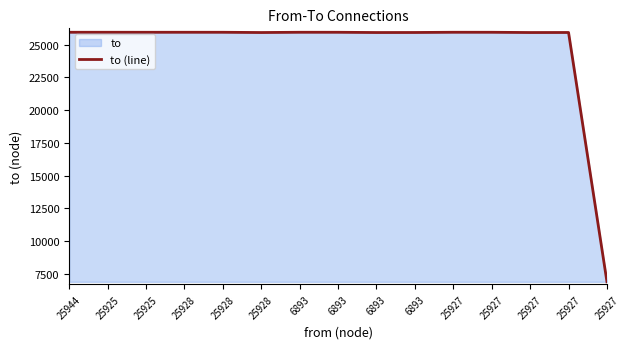

Which has a higher value, 25927 or 25928?

25927